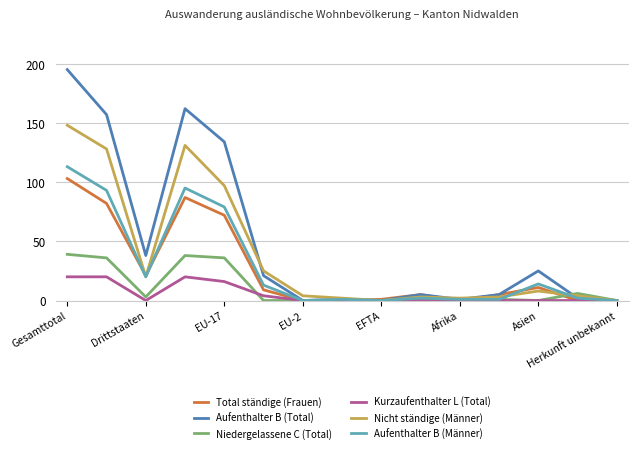

Which series has the largest range (max minus min)?

Aufenthalter B (Total)